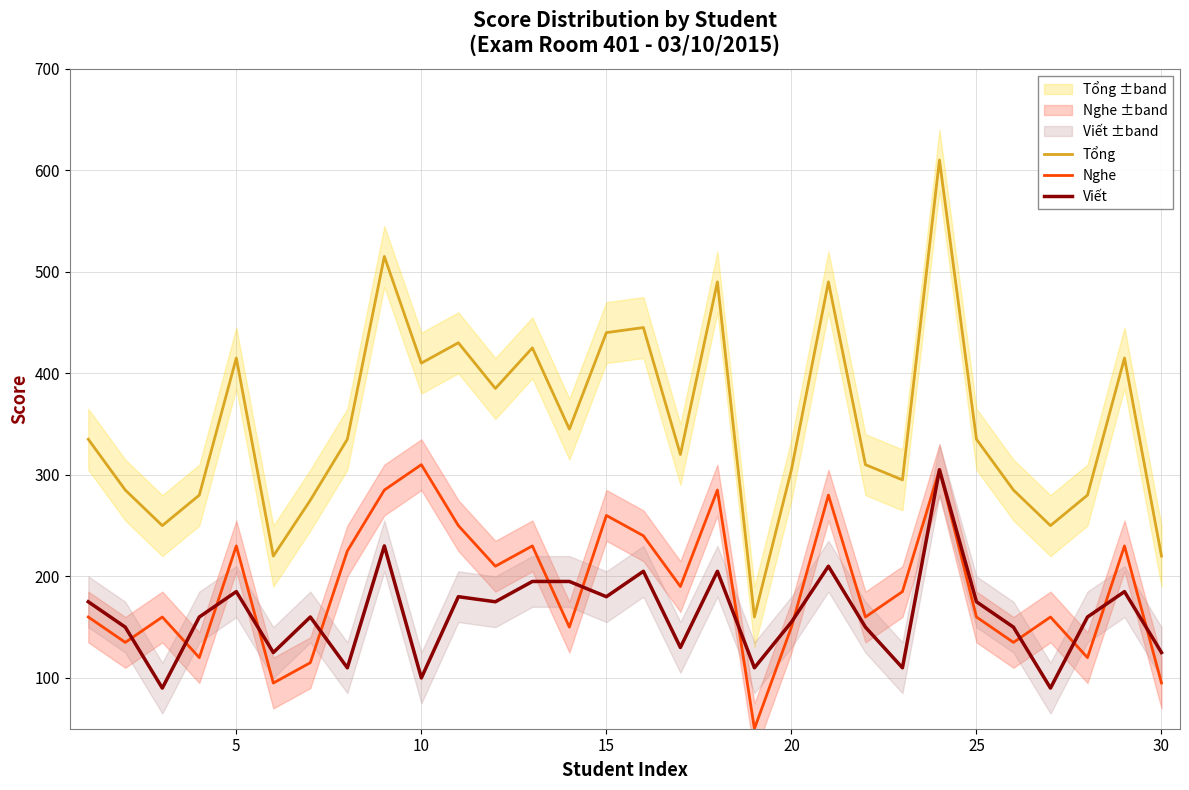

Reading left to right, what are all the values shown in this chart?

Tổng: 335	285	250	280	415	220	275	335	515	410	430	385	425	345	440	445	320	490	160	305	490	310	295	610	335	285	250	280	415	220
Nghe: 160	135	160	120	230	95	115	225	285	310	250	210	230	150	260	240	190	285	50	150	280	160	185	305	160	135	160	120	230	95
Viết: 175	150	90	160	185	125	160	110	230	100	180	175	195	195	180	205	130	205	110	155	210	150	110	305	175	150	90	160	185	125